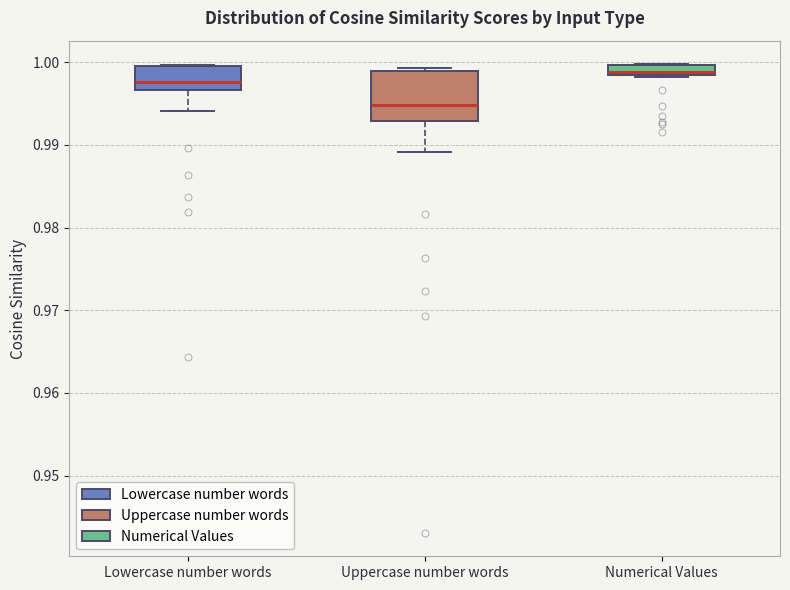

Where is the lower edge of the box for Uppercase number words on the y-axis? The values are not printed on the chart, so give them approximately, as read against the axis.

0.993